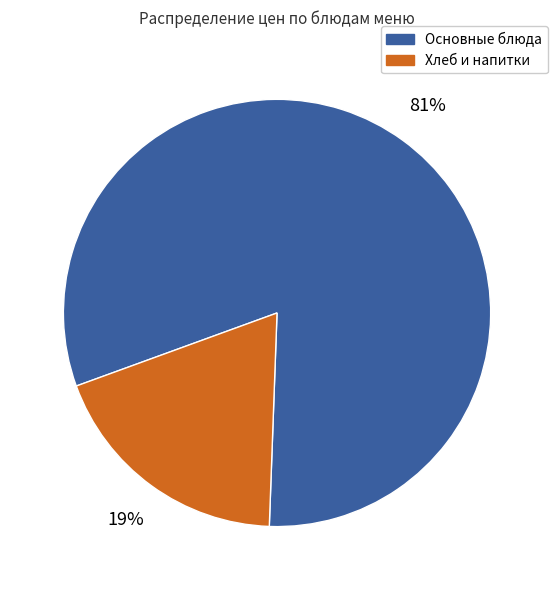

How many slices are in this pie chart?

2